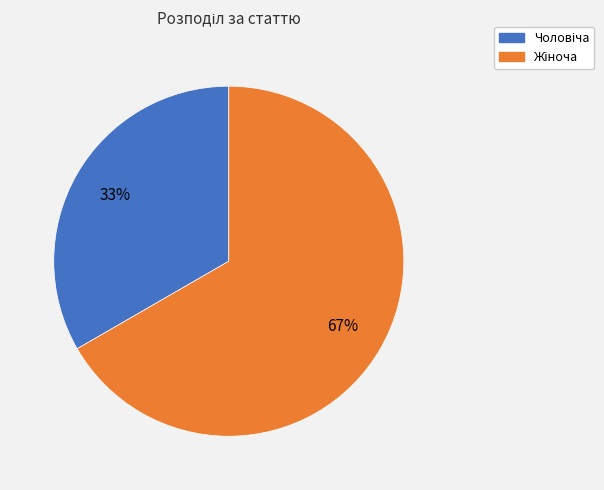

Is there any slice that represents more than half of the pie?

Yes